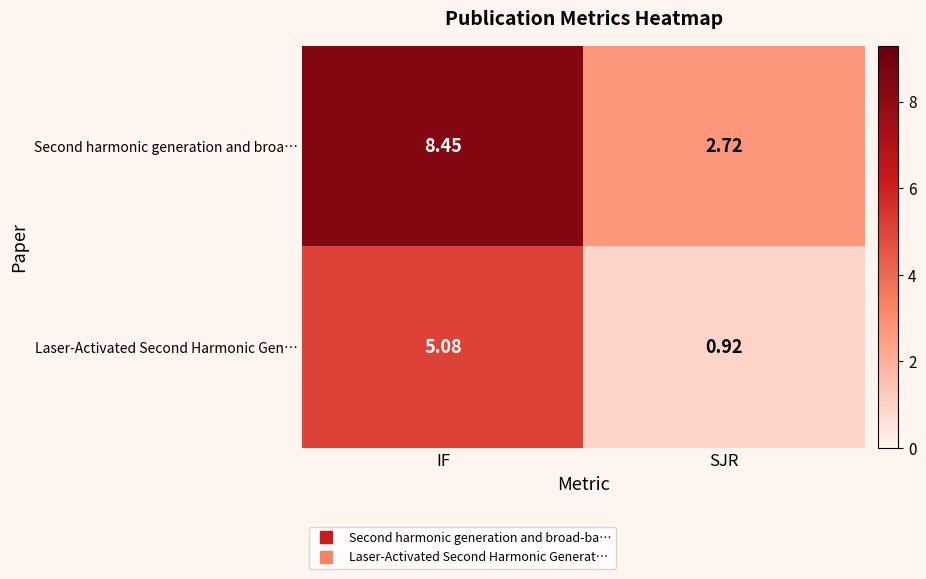

Which series has the largest range (max minus min)?

Second harmonic generation and broa…